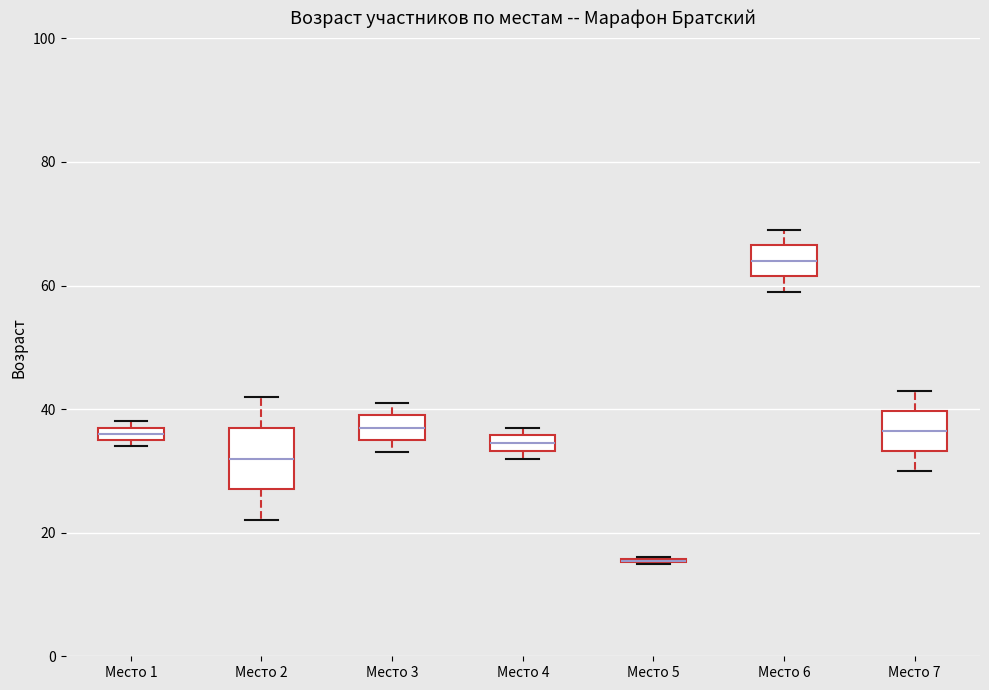

Comparing the boxes themselves (not the whiskers), which one is the tallest?

Место 2